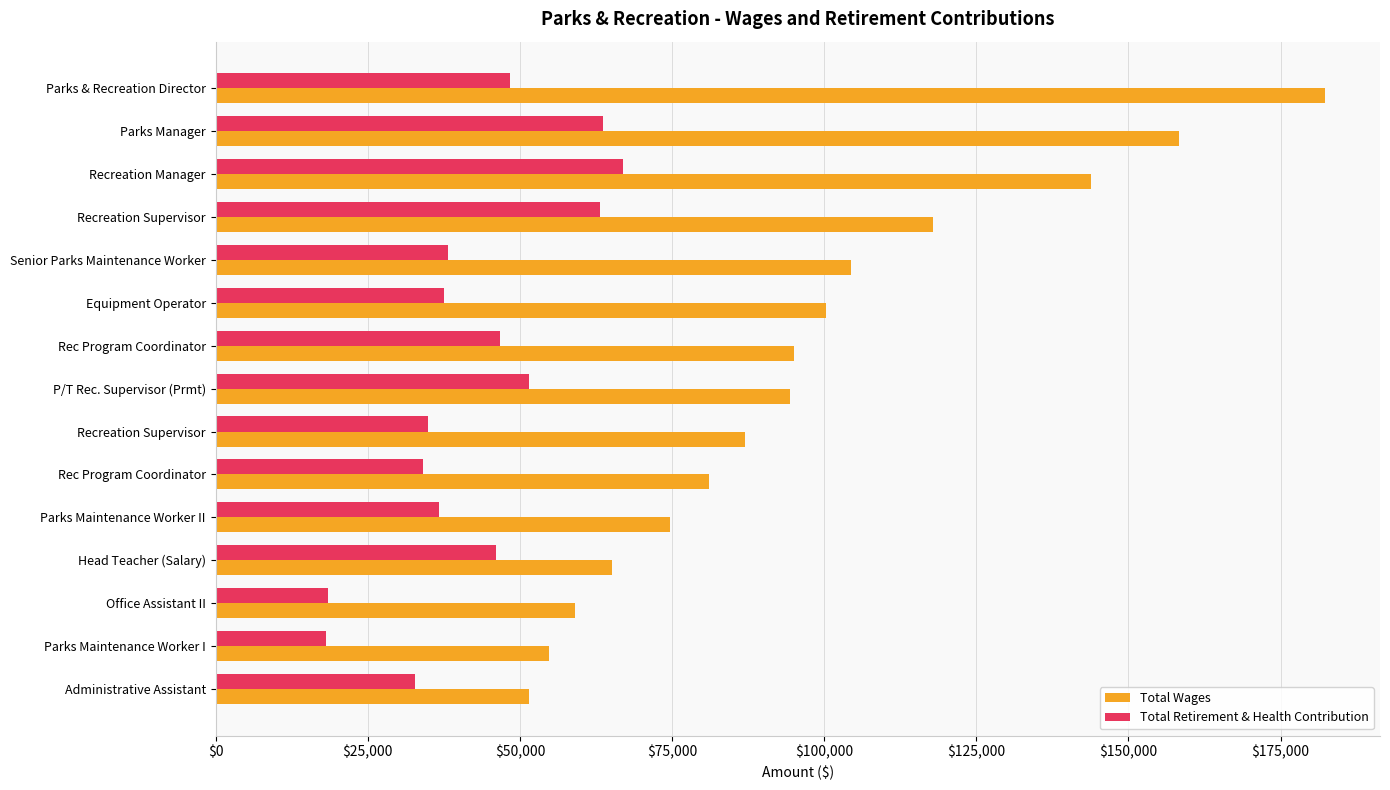

What are all the series names shown in the legend?

Total Wages, Total Retirement & Health Contribution